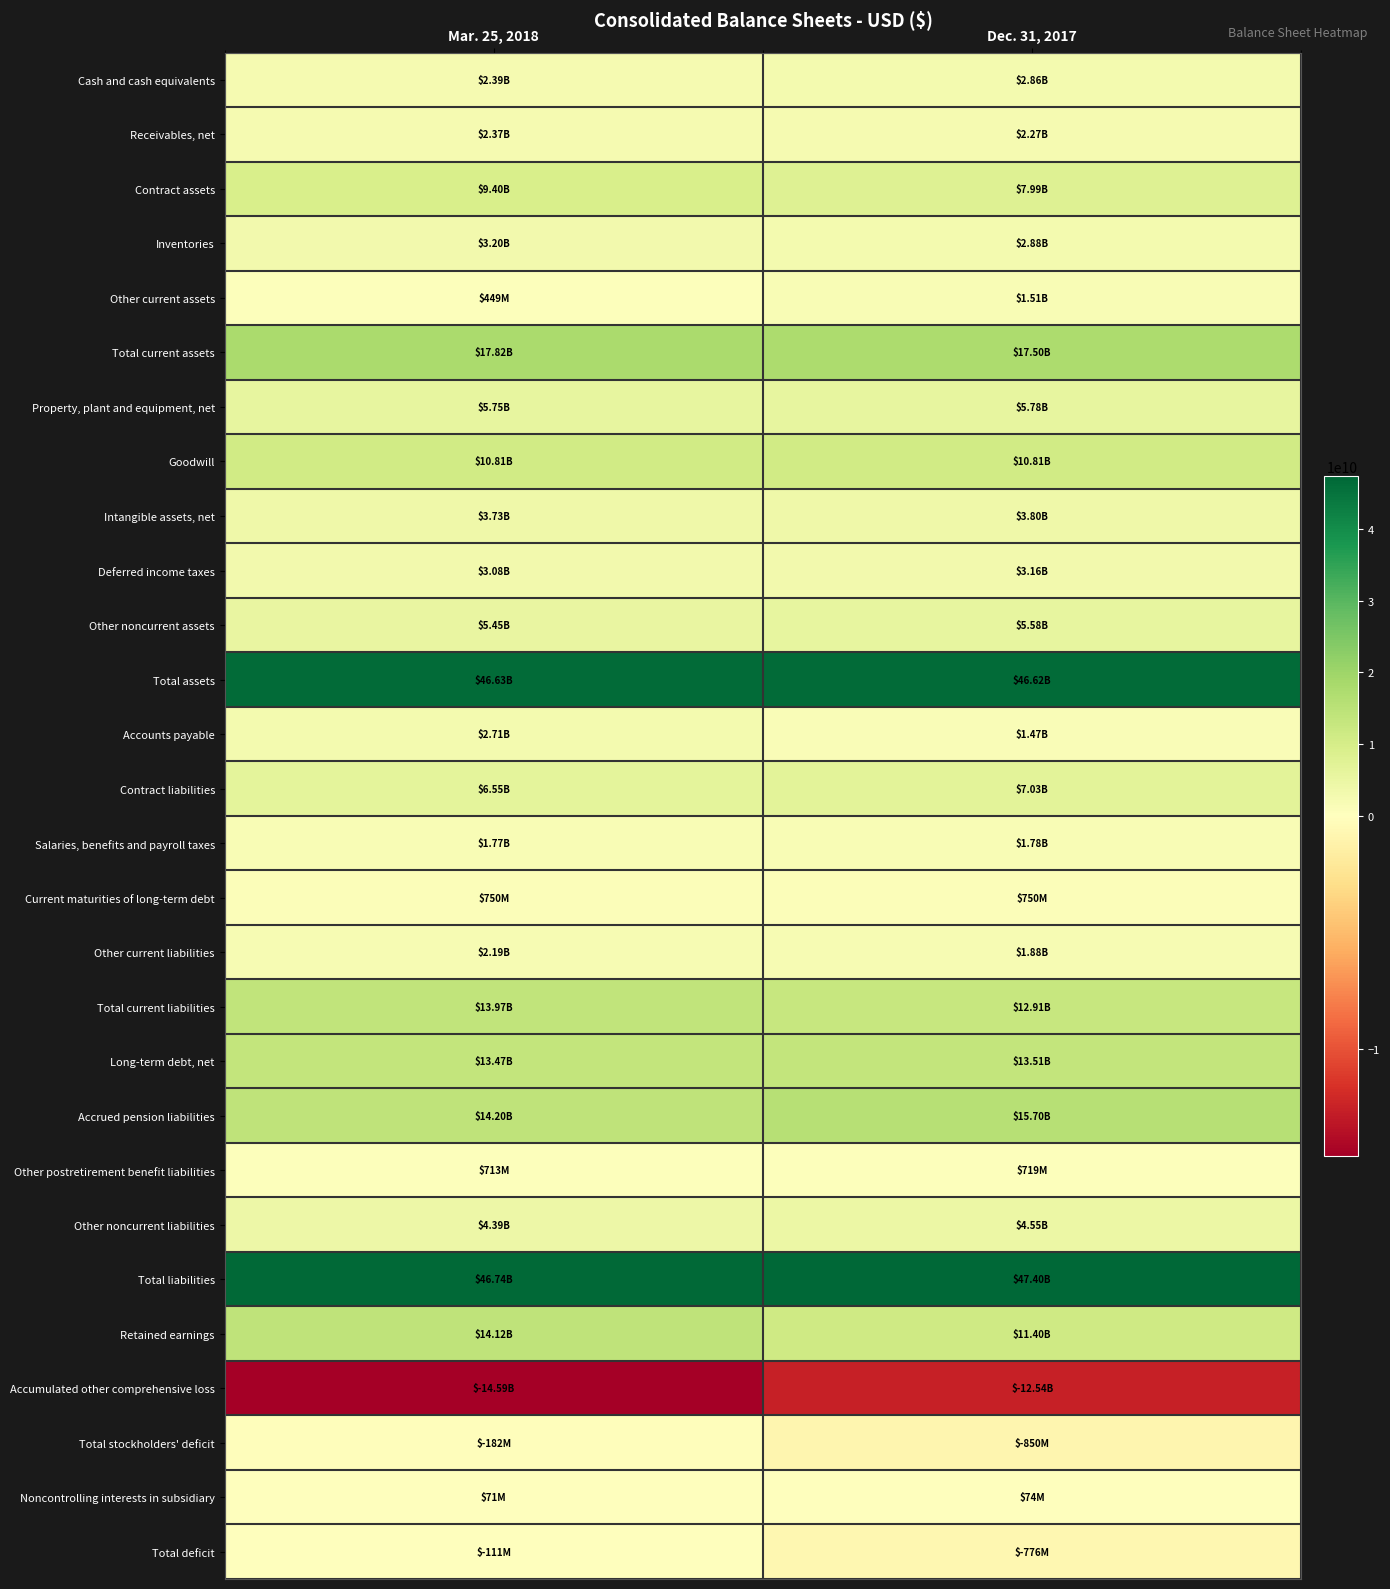

Rank the series by their maximum value, from lowest to highest.

Accumulated other comprehensive loss, Total stockholders' deficit, Total deficit, Noncontrolling interests in subsidiary, Other postretirement benefit liabilities, Current maturities of long-term debt, Other current assets, Salaries, benefits and payroll taxes, Other current liabilities, Receivables, net, Accounts payable, Cash and cash equivalents, Deferred income taxes, Inventories, Intangible assets, net, Other noncurrent liabilities, Other noncurrent assets, Property, plant and equipment, net, Contract liabilities, Contract assets, Goodwill, Long-term debt, net, Total current liabilities, Retained earnings, Accrued pension liabilities, Total current assets, Total assets, Total liabilities